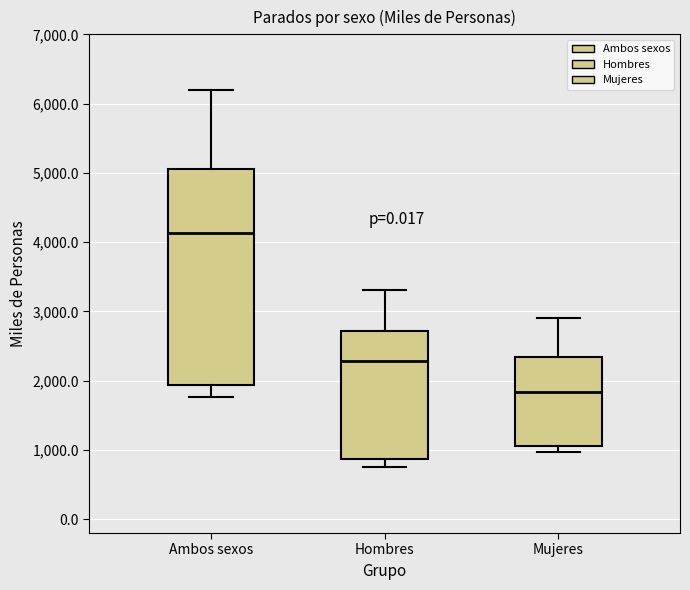

Reading left to right, read every box against the y-axis: the position of its median line, the range the box covers, and the ends of its whiskers. The values are not printed on the chart, so give them approximately, as read against the axis.

Ambos sexos: median 4100, box 1900 to 5100, whiskers 1800 to 6200
Hombres: median 2300, box 900 to 2700, whiskers 800 to 3300
Mujeres: median 1800, box 1100 to 2300, whiskers 1000 to 2900